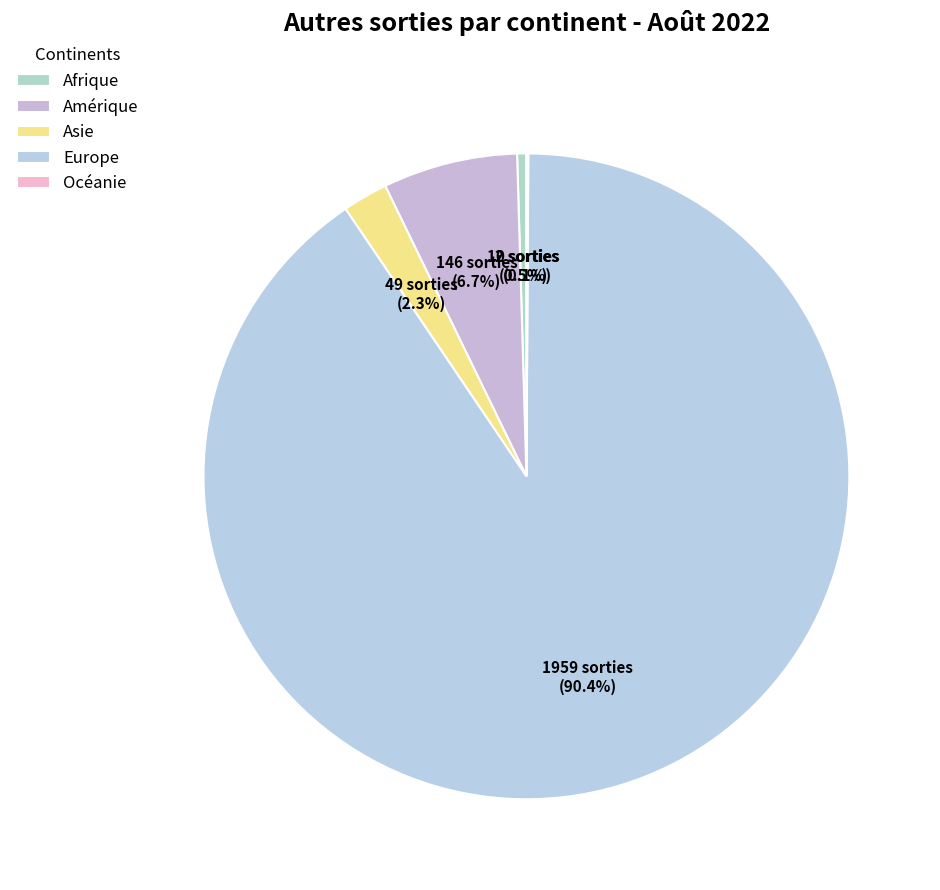

Does Europe represent more than half of the total?

Yes